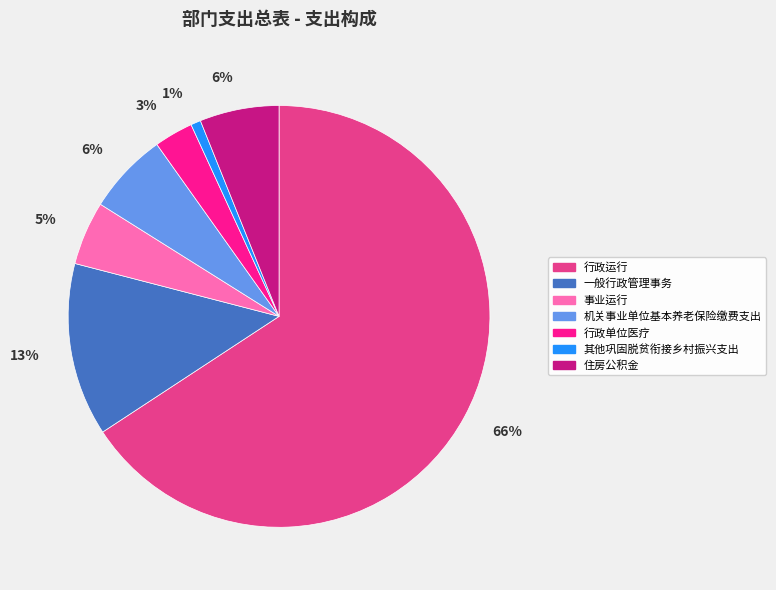

Count the number of slices in the pie.

7